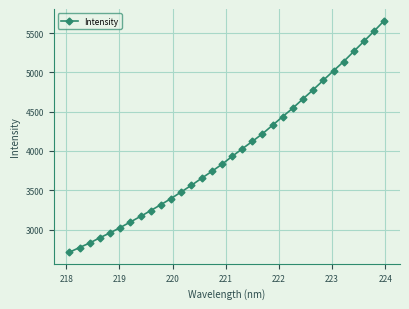

What is the minimum value shown in the chart?

2711.5